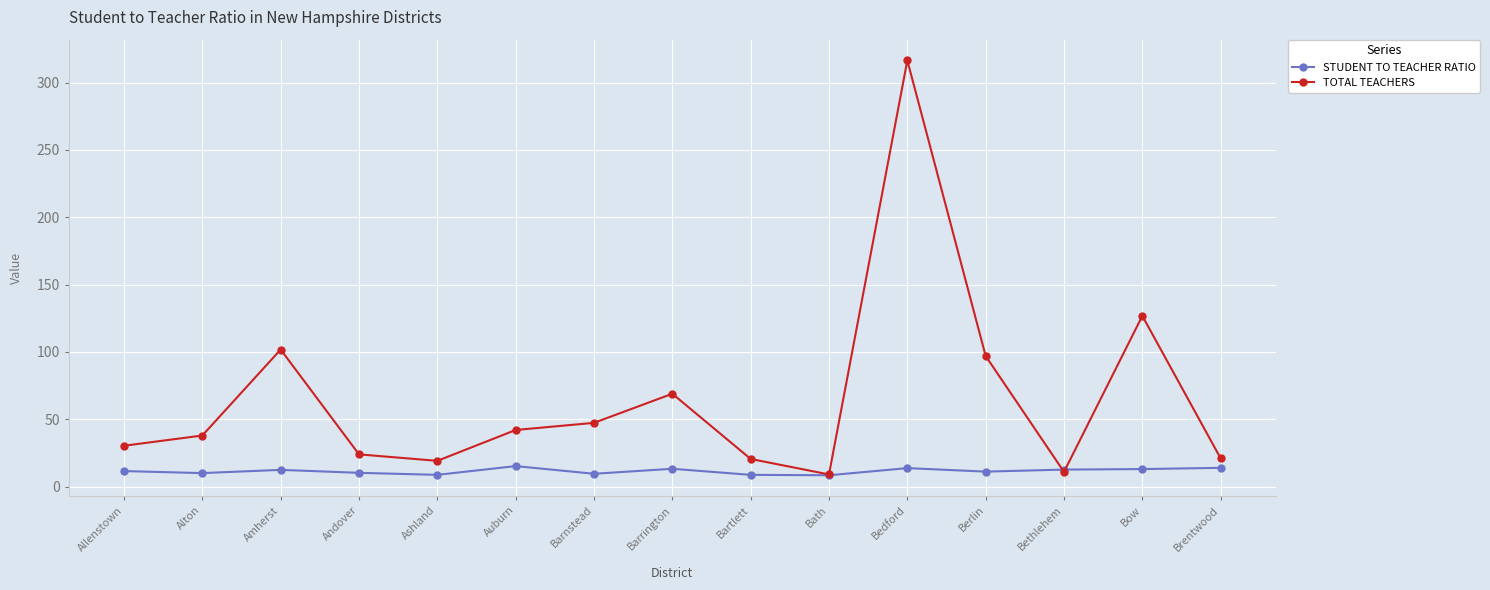

What is the sum of the TOTAL TEACHERS values at Berlin and Andover?

121.0